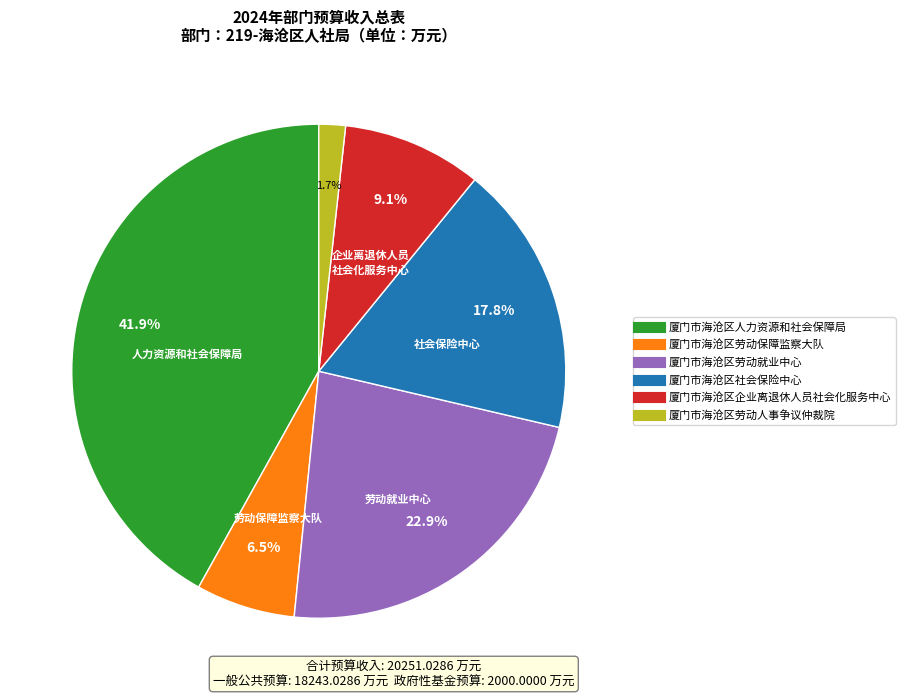

How much of the chart is everything except 厦门市海沧区劳动就业中心?

77.1%